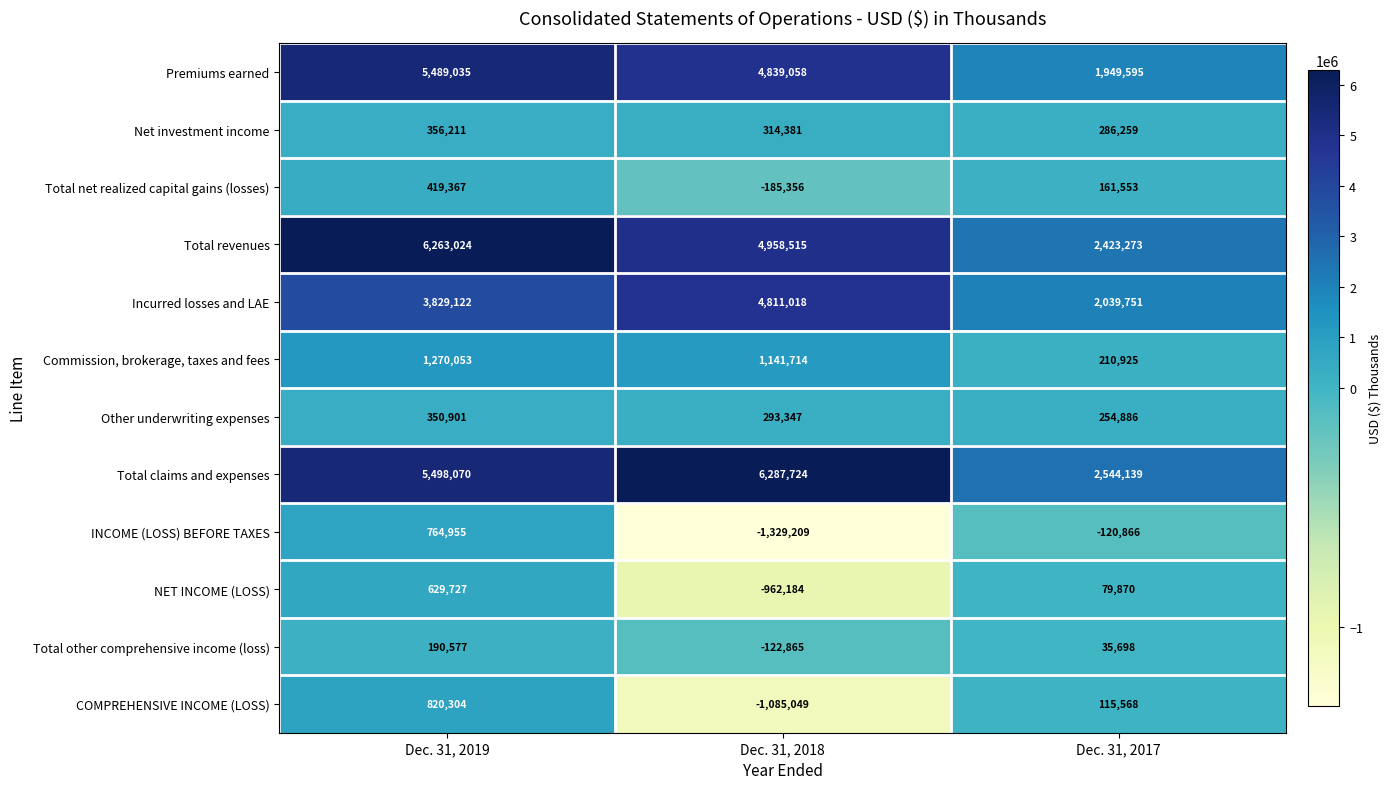

Which series has the widest spread of values?

Total revenues